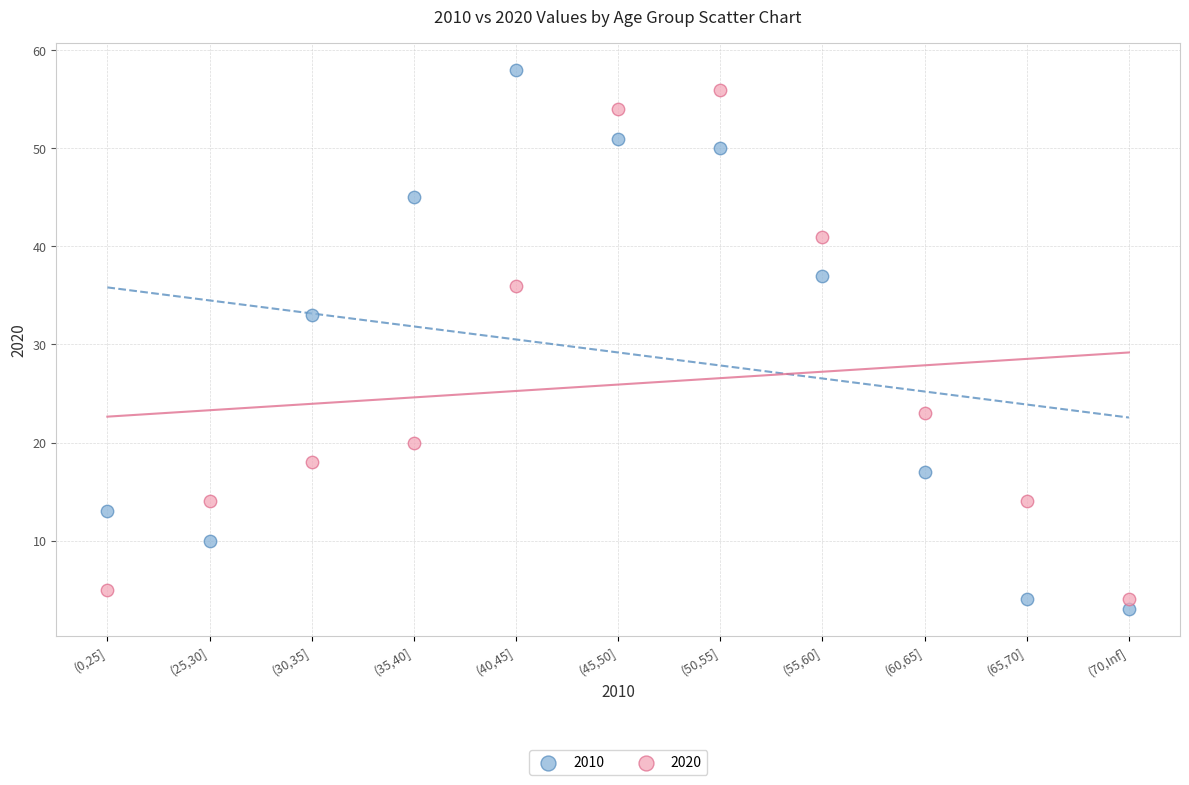

Across all data points, what is the range of Y values (max minus min)?

55